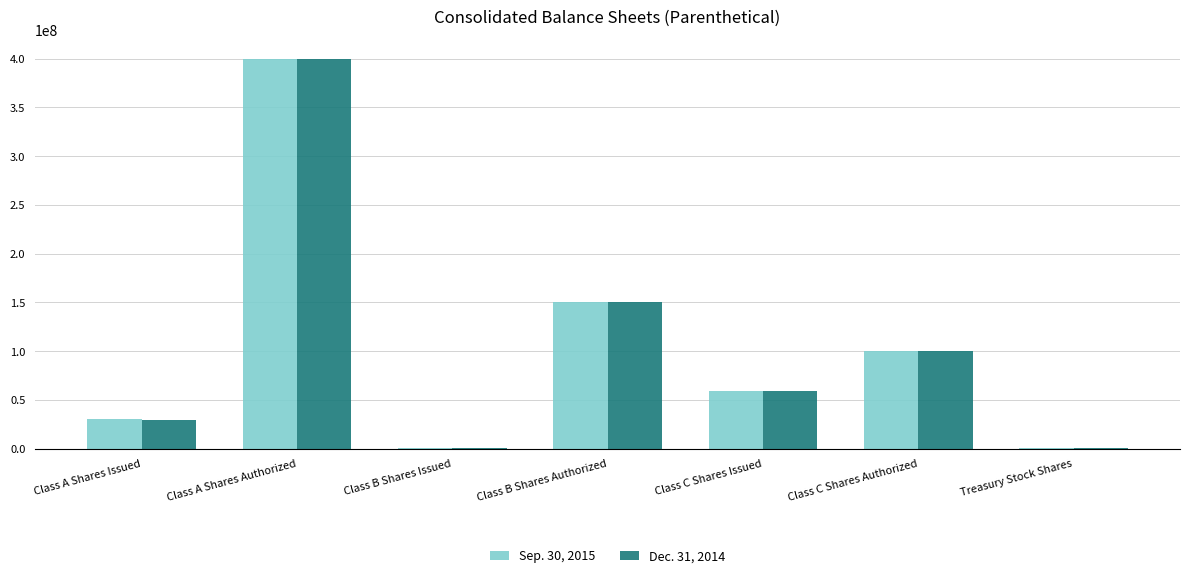

Is it true that Dec. 31, 2014 equals 105719712 at Class C Shares Issued?

False